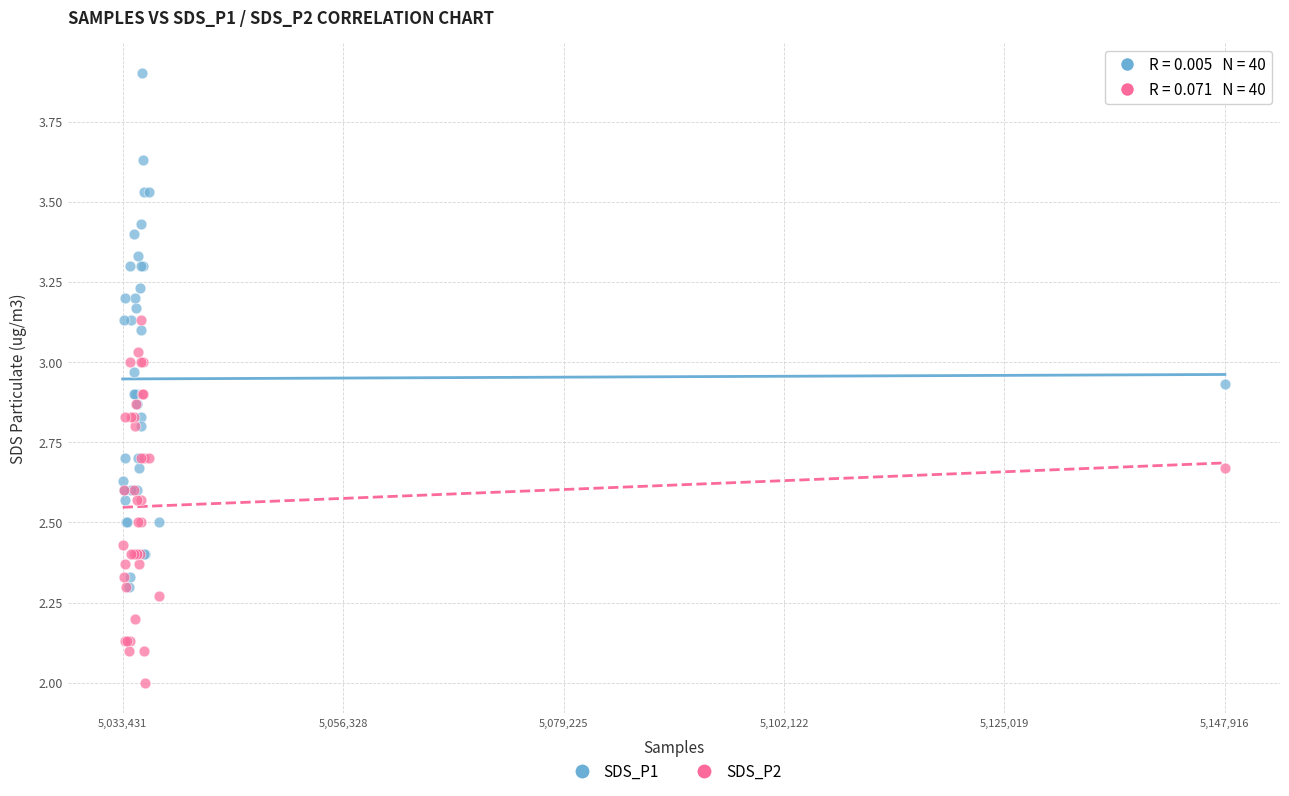

Which series reaches the maximum Y coordinate?

SDS_P1